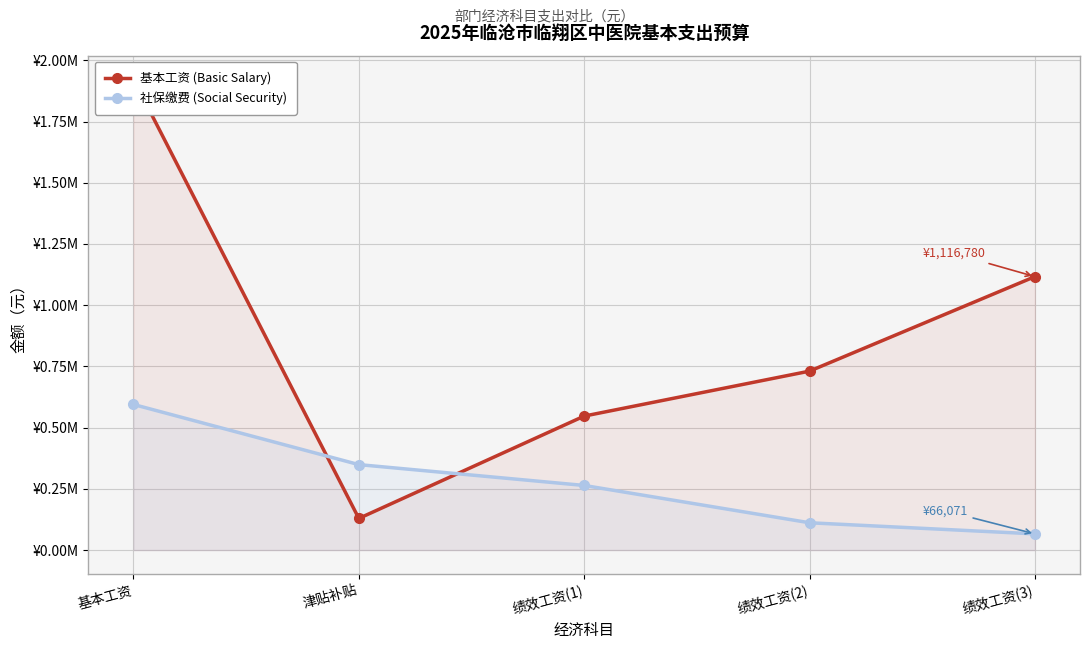

The 基本工资 (Basic Salary) series shows 1912133.9 at 绩效工资(3). True or false?

False